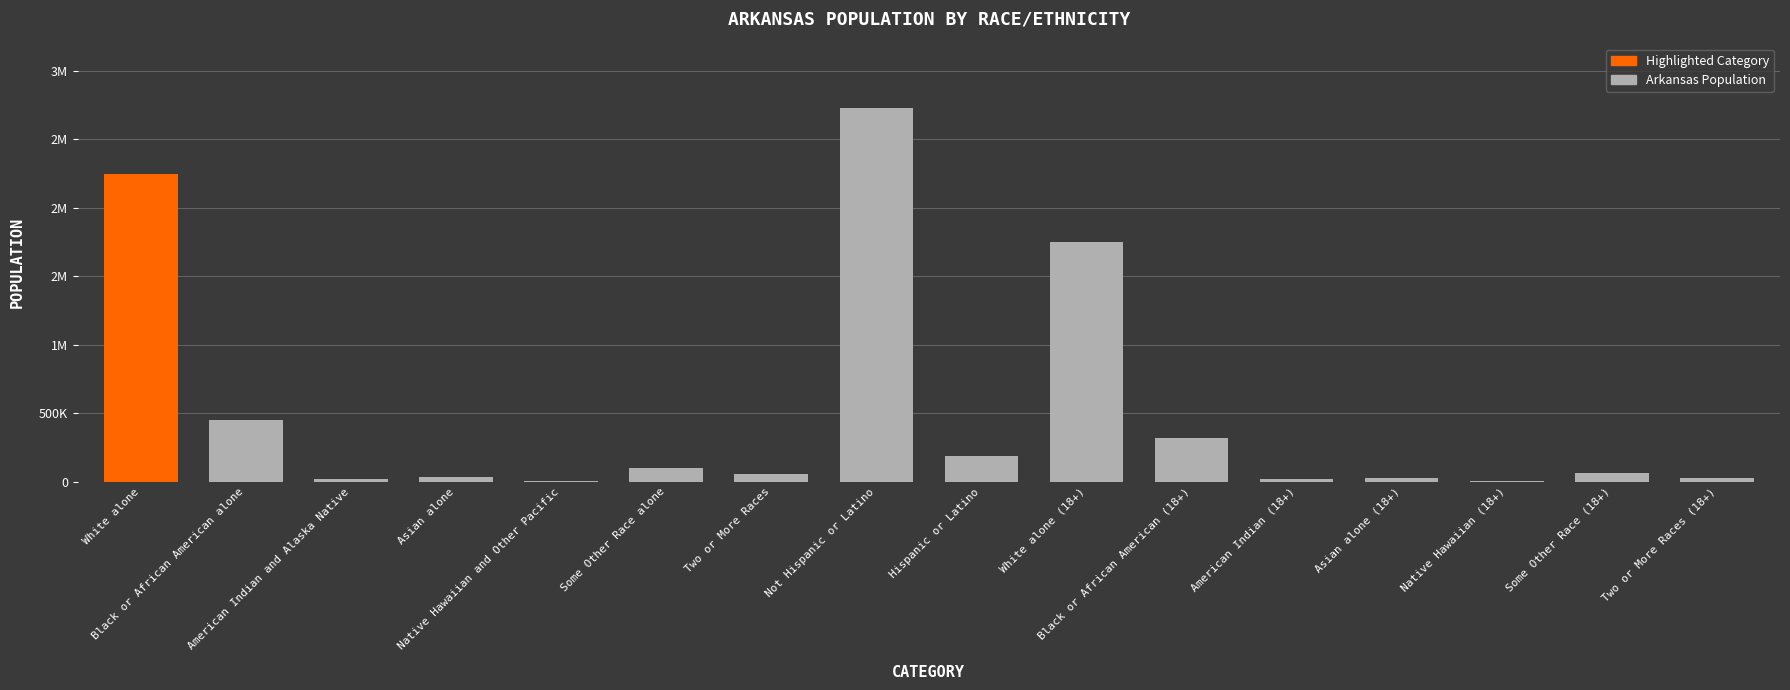

What is the change in value from White alone (18+) to Some Other Race (18+)?

-1691037